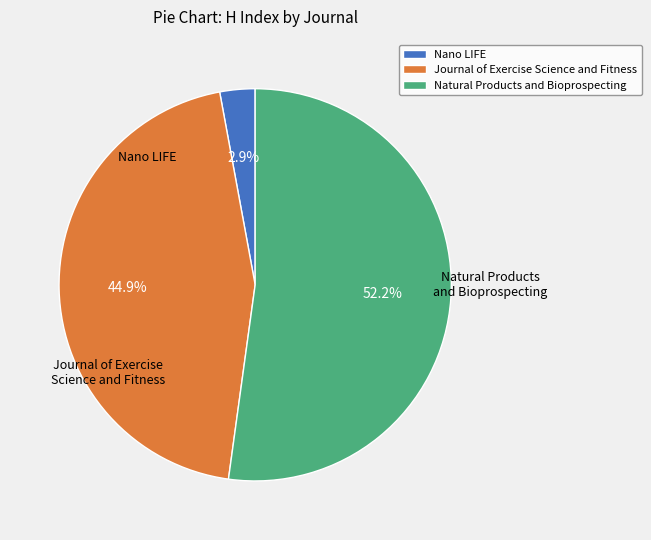

Rank the categories by value from lowest to highest.

Nano LIFE, Journal of Exercise Science and Fitness, Natural Products and Bioprospecting